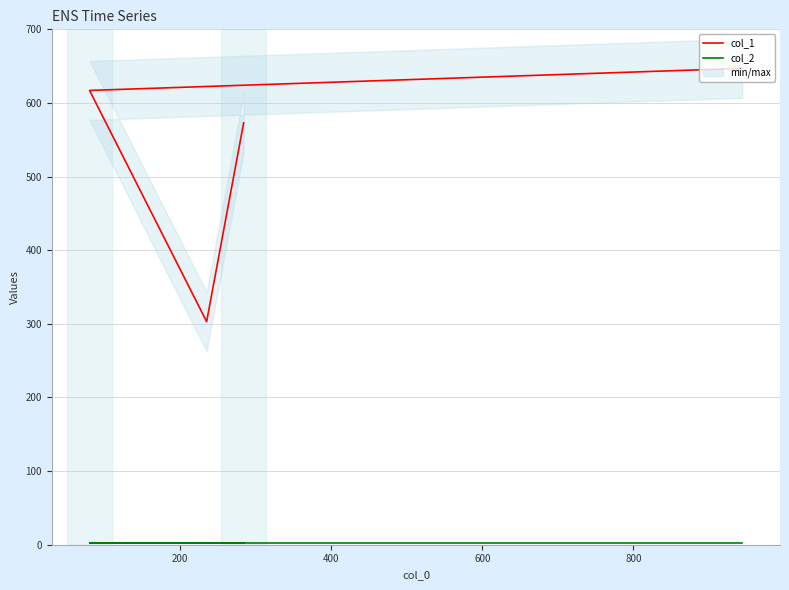

What are all the series names shown in the legend?

col_1, col_2